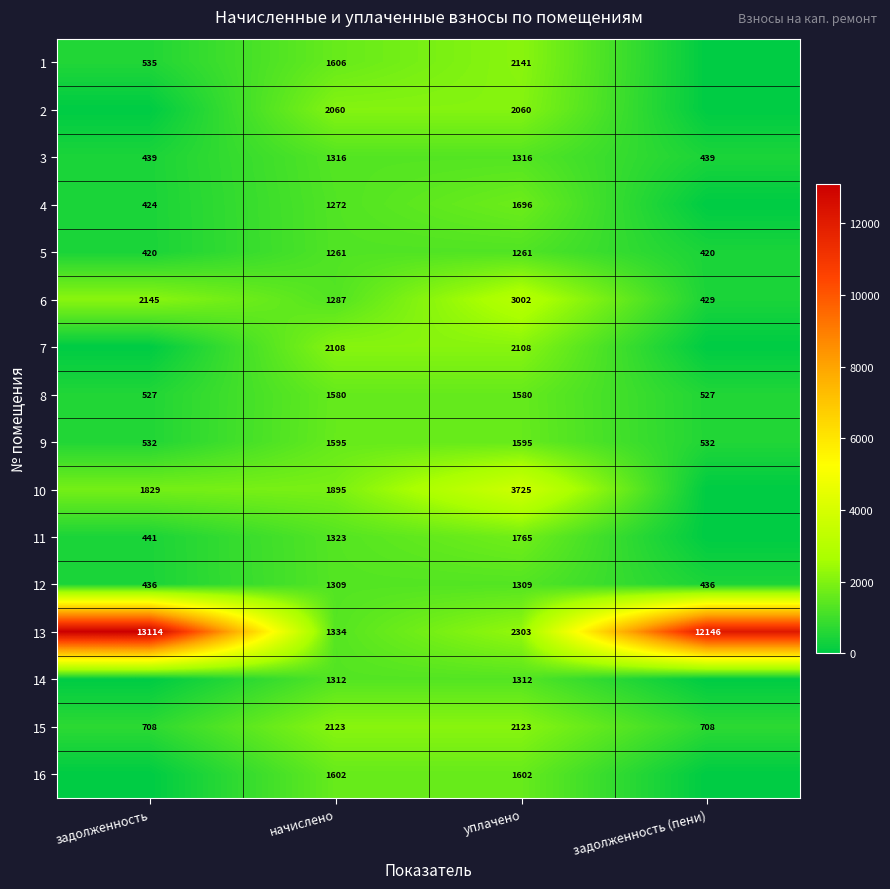

What is the average value of the 8 series?

1054